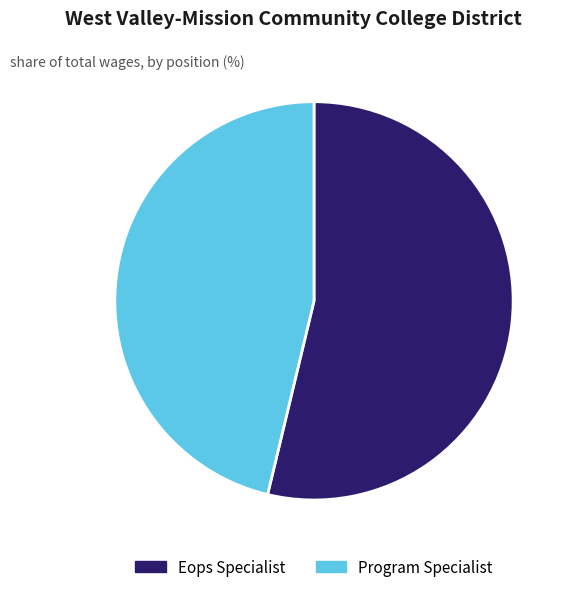

What is the largest slice in the pie chart?

Eops Specialist